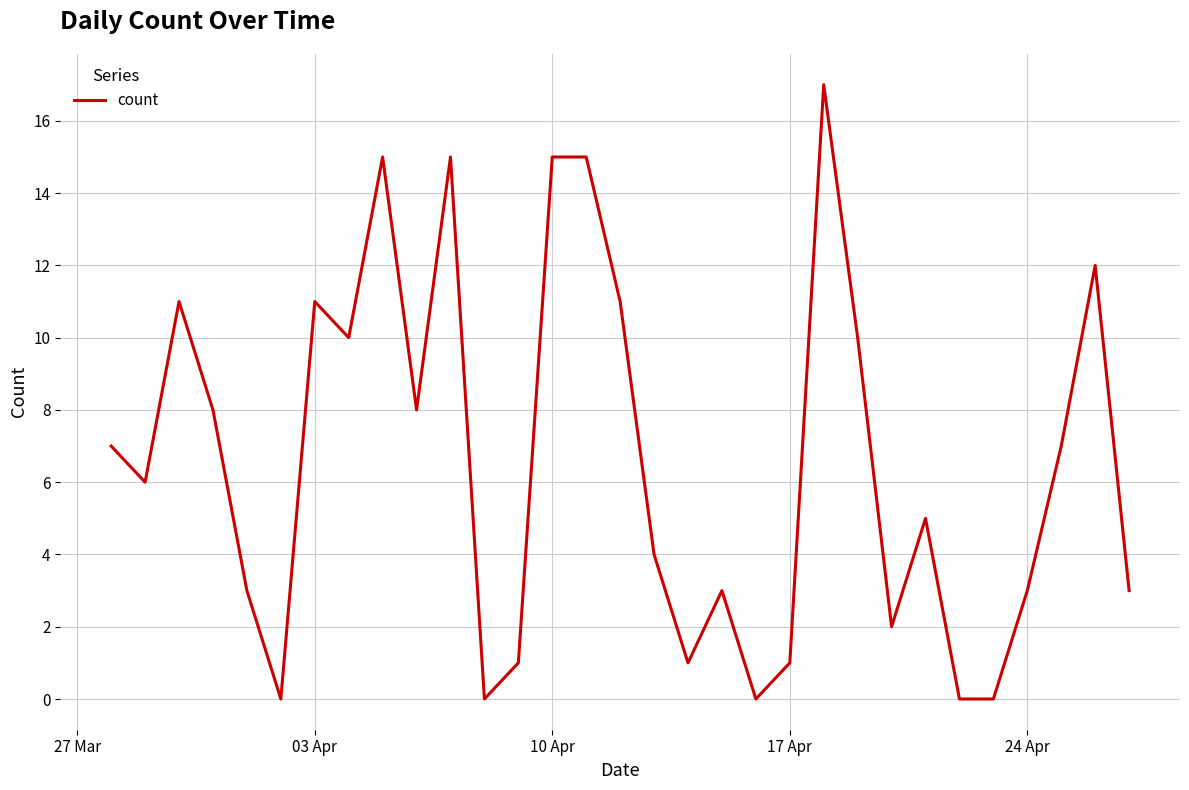

What is the difference between the maximum and minimum values?

17